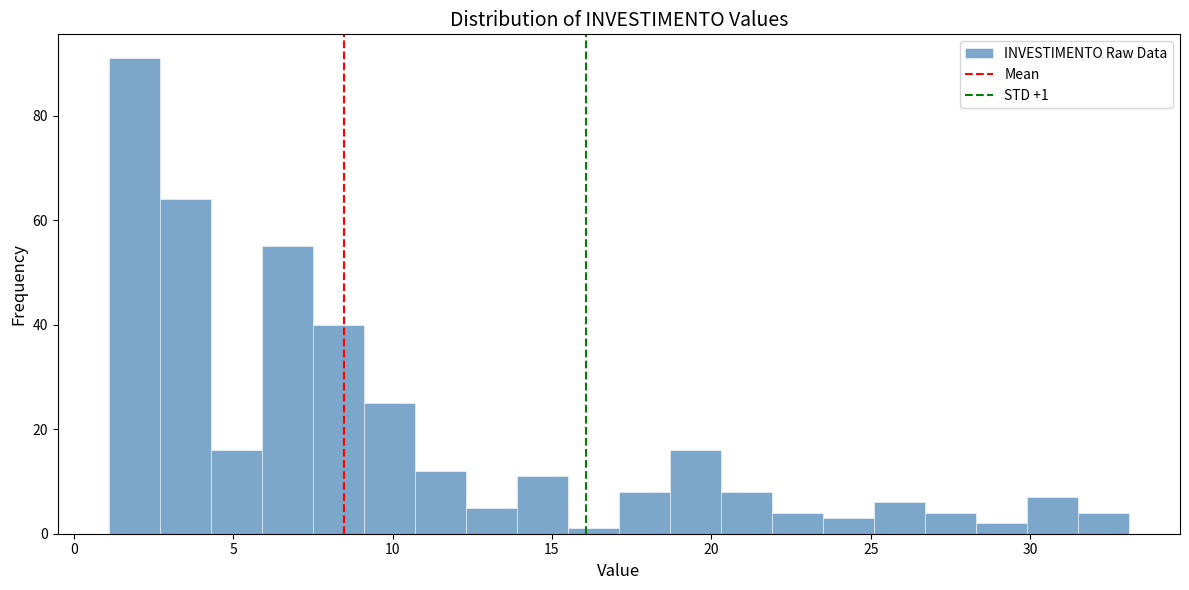

Read against the x-axis, roughly where is the centre of the tallest bar?

2.0